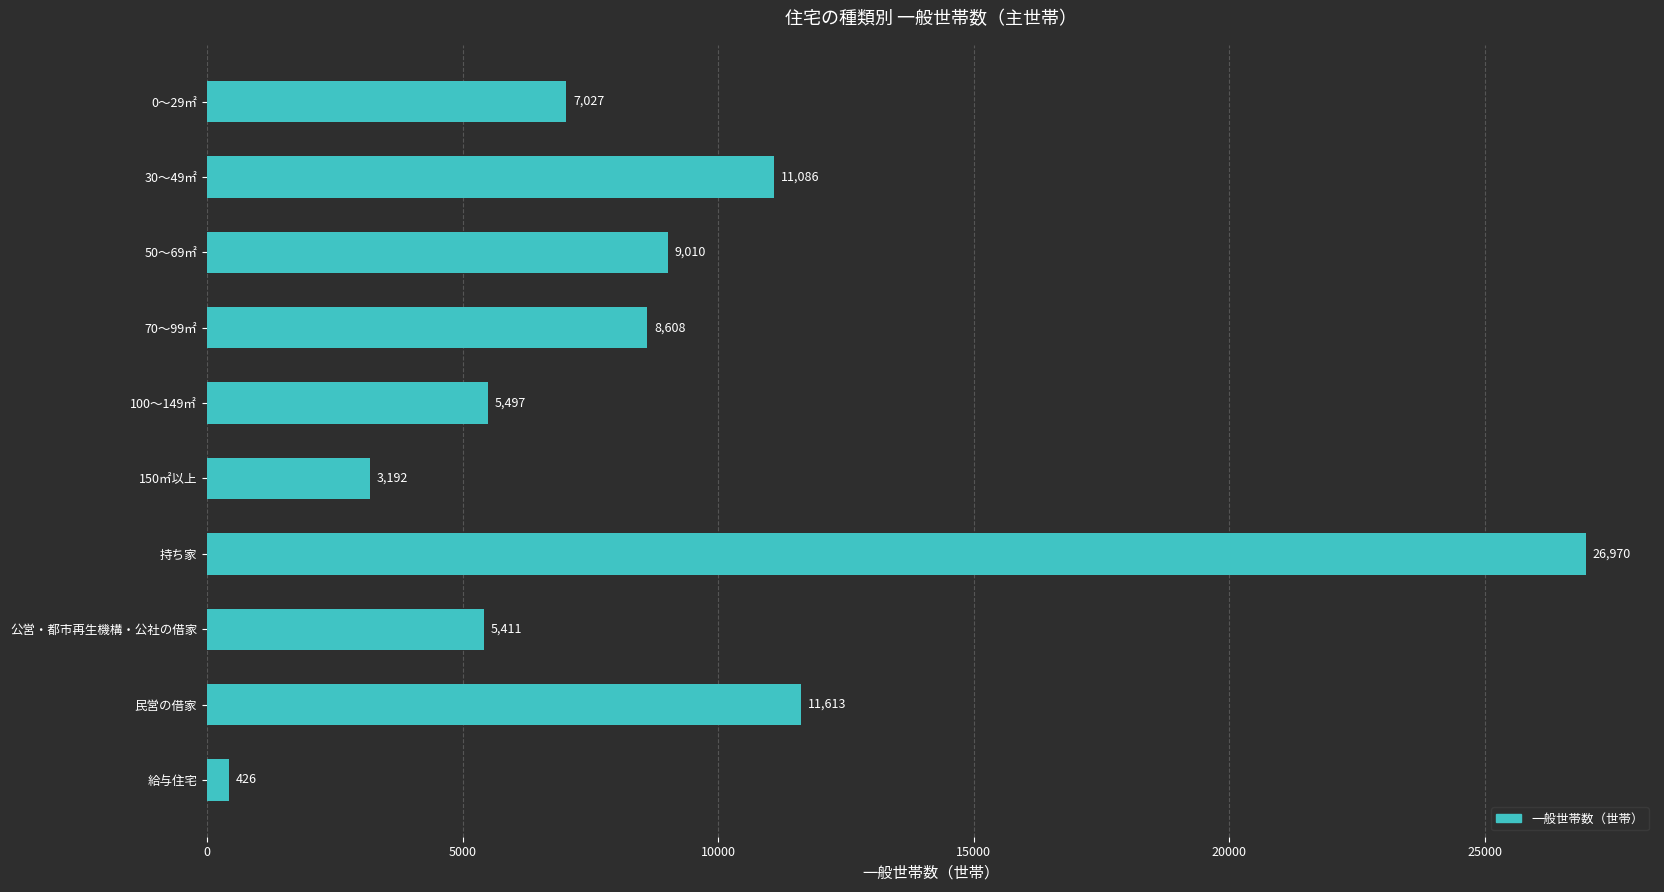

True or false: the data shows 11613 at 民営の借家.

True